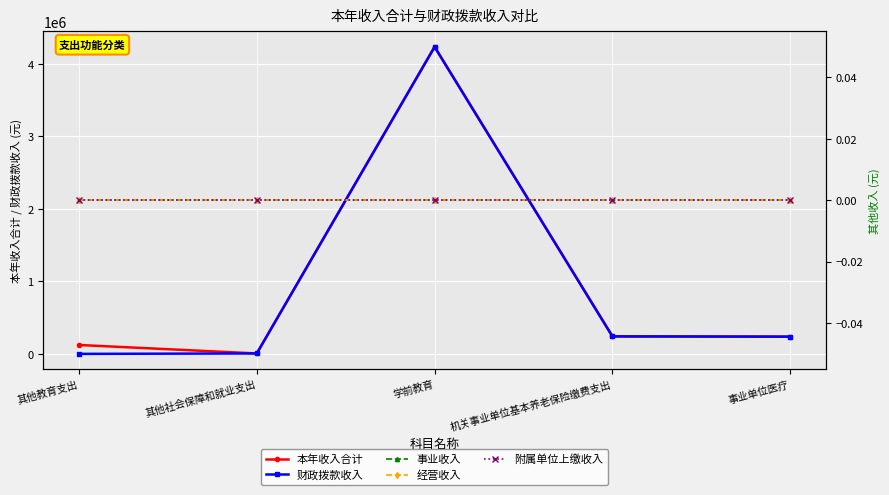

What is the average value of the 本年收入合计 series?

969281.0